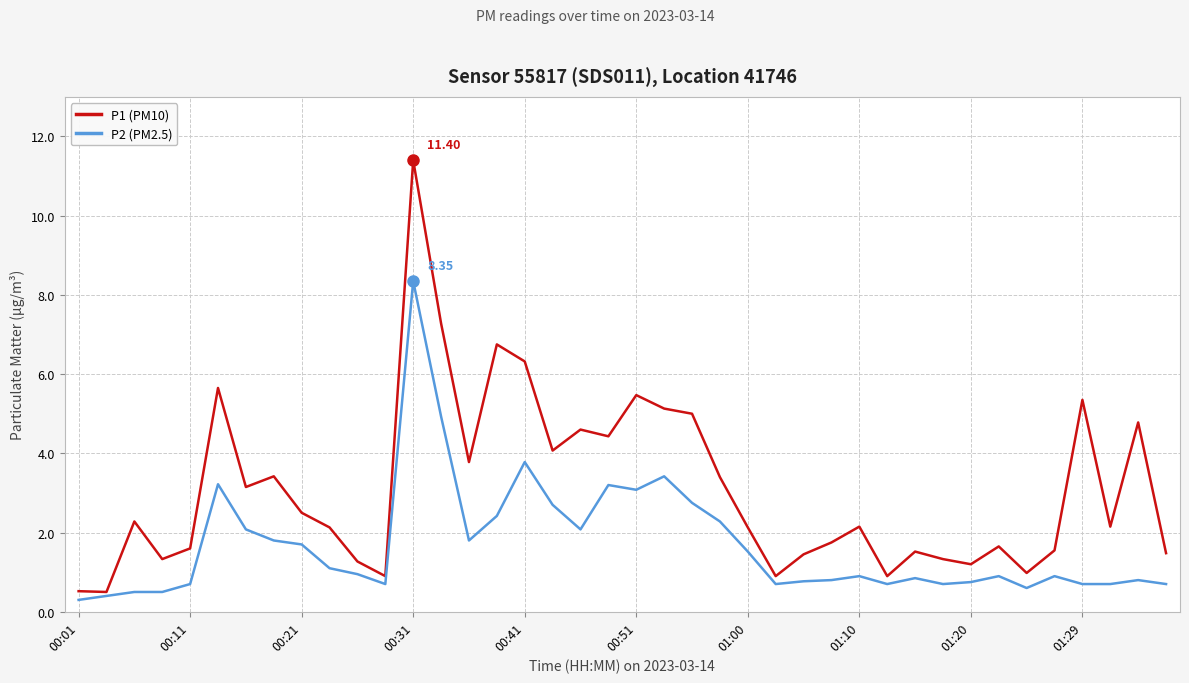

Rank the series by their maximum value, from highest to lowest.

P1 (PM10), P2 (PM2.5)